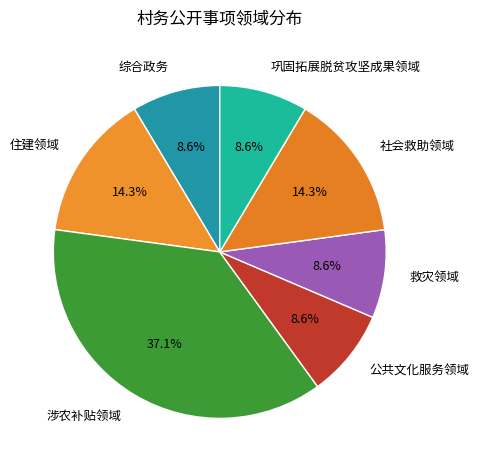

Which category has the biggest portion of the pie?

涉农补贴领域